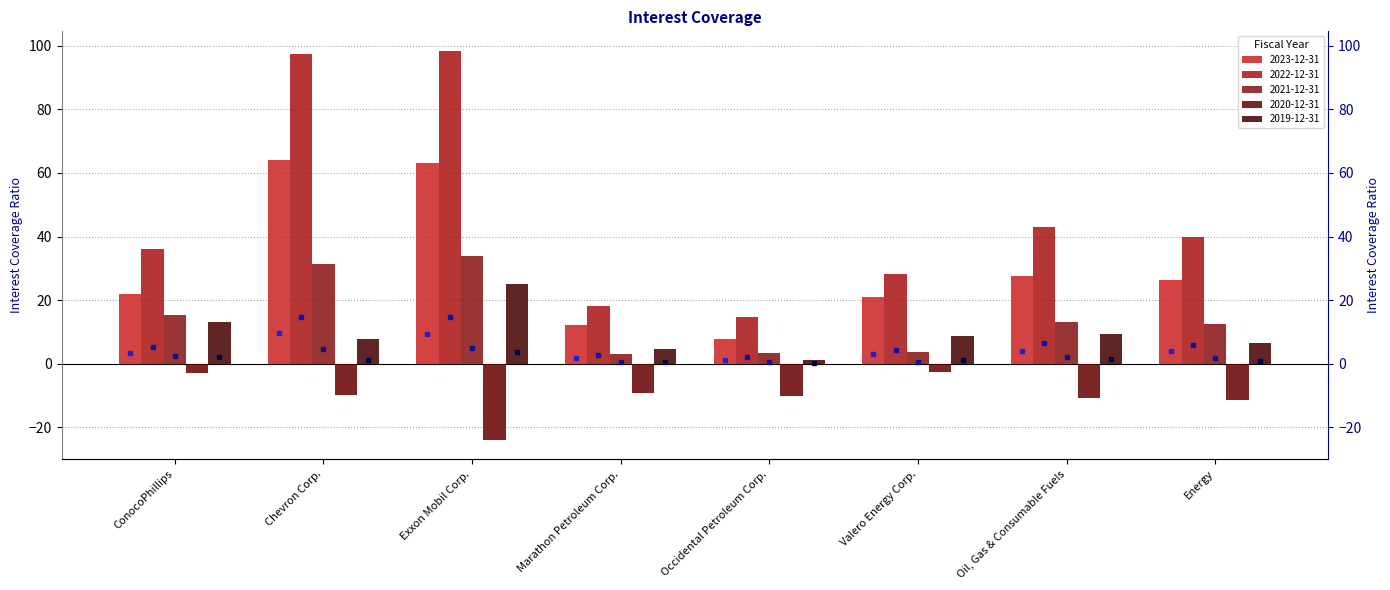

Reading right to left, what are all the values shown in this chart?

2023-12-31: 26.2	27.7	20.9	7.8	12.1	63.2	64.1	21.9
2022-12-31: 39.9	42.9	28.2	14.7	18.1	98.4	97.3	36.1
2021-12-31: 12.6	13.2	3.6	3.3	3.2	34.0	31.4	15.4
2020-12-31: -11.6	-10.8	-2.6	-10.0	-9.2	-23.9	-9.7	-2.9
2019-12-31: 6.7	9.3	8.7	1.2	4.5	25.2	7.9	13.2